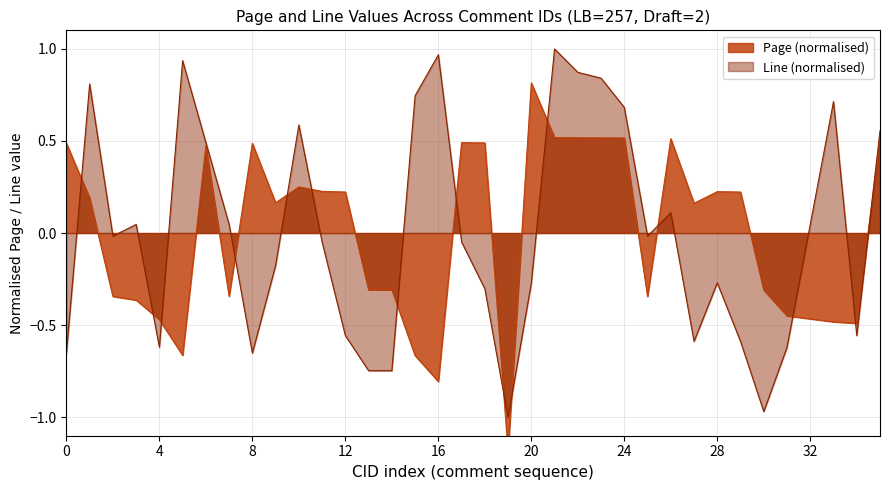

True or false: Page and Line cross at least once.

True